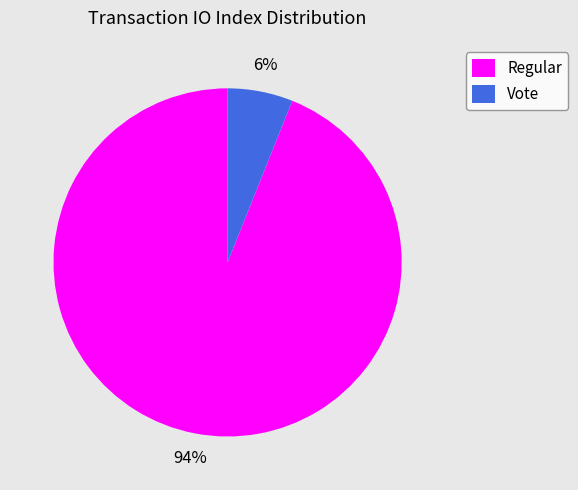

Which slice is the largest?

Regular